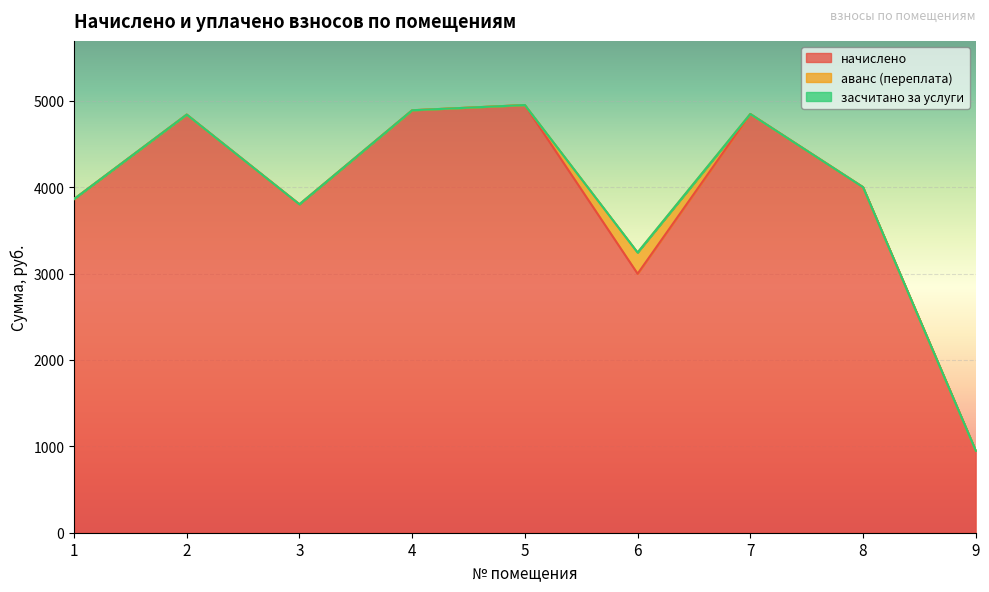

True or false: начислено and аванс (переплата) intersect in this chart.

False